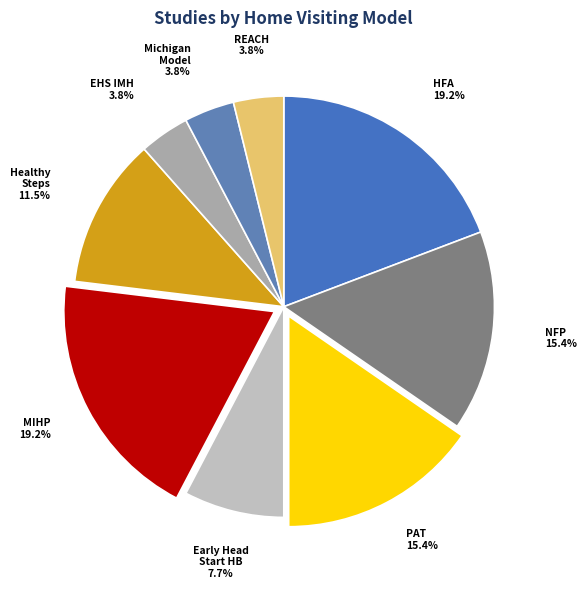

What is the smallest slice in the pie chart?

Early Head Start Infant Mental Health